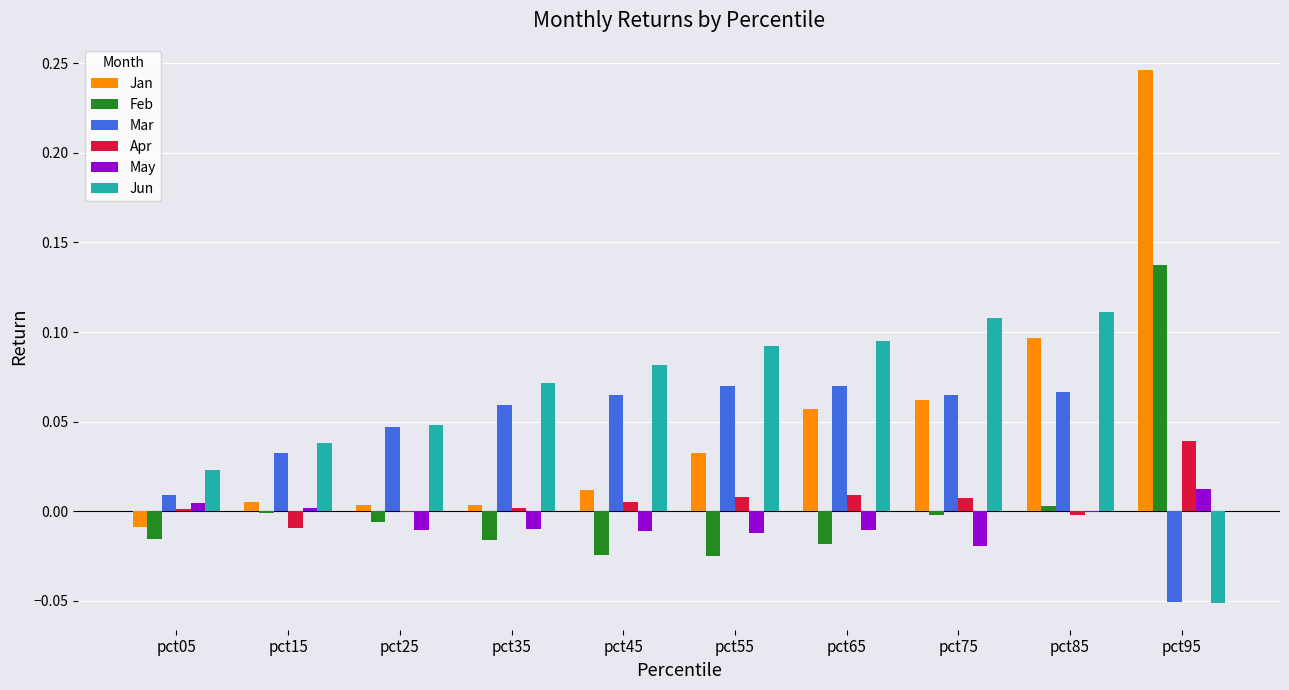

Which label corresponds to the largest value in the chart?

pct95